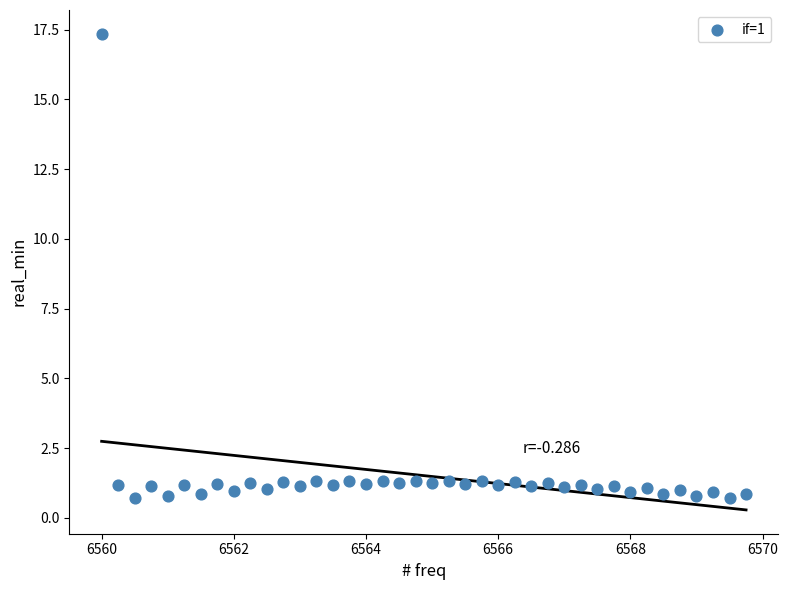

What is the range of Y values (max minus min)?

16.6